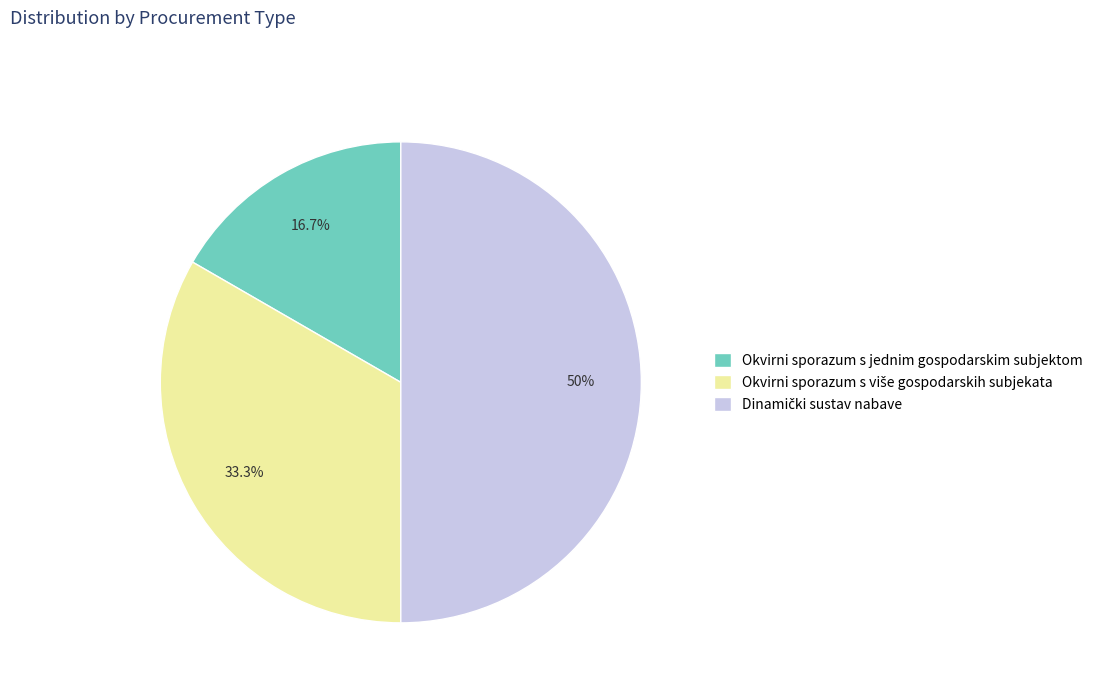

Which category has the smallest portion of the pie?

Okvirni sporazum s jednim gospodarskim subjektom